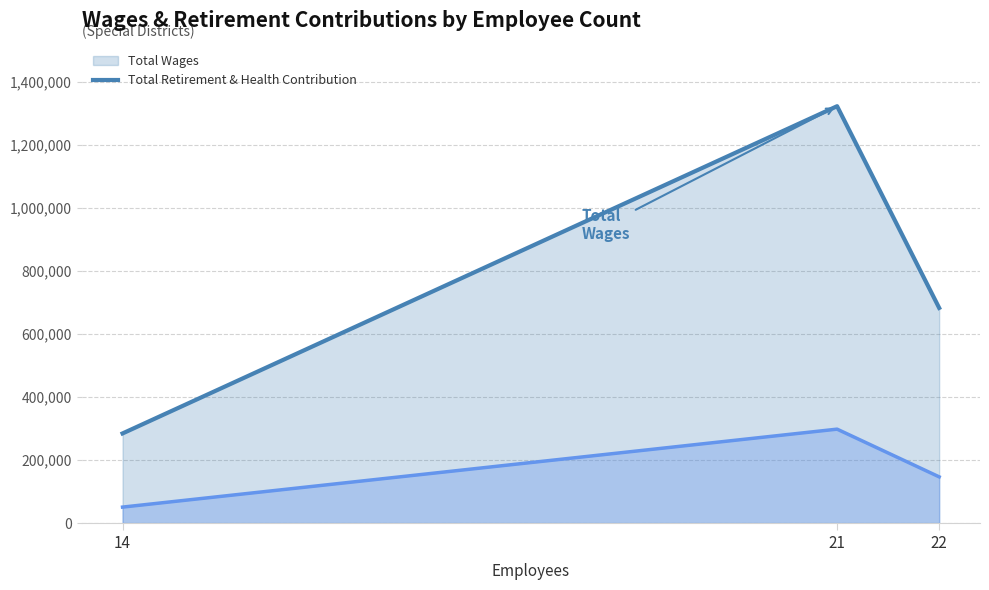

The value of Total Wages (line) at 22 is 343484. True or false?

False